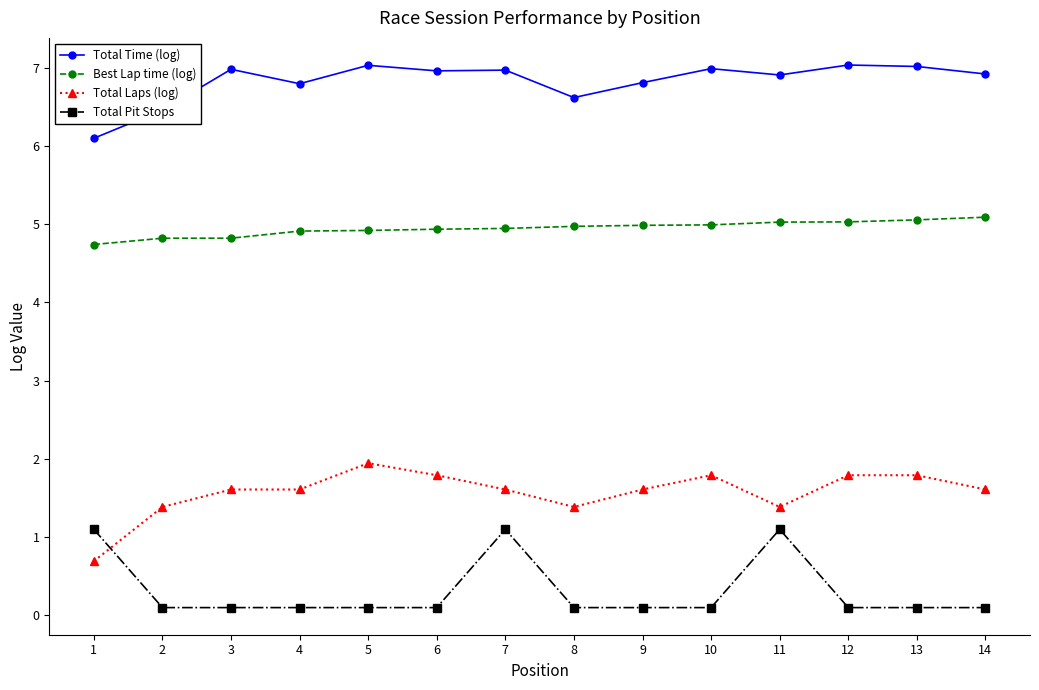

What is the difference between the highest and lowest values at 1?

5.4